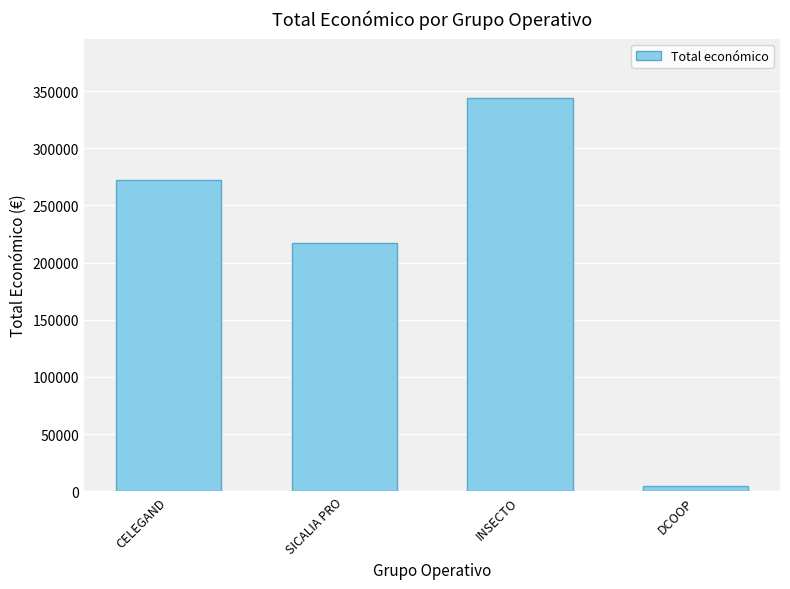

Reading left to right, transcribe all the data shown in this chart.

272024	217264	344243	4800